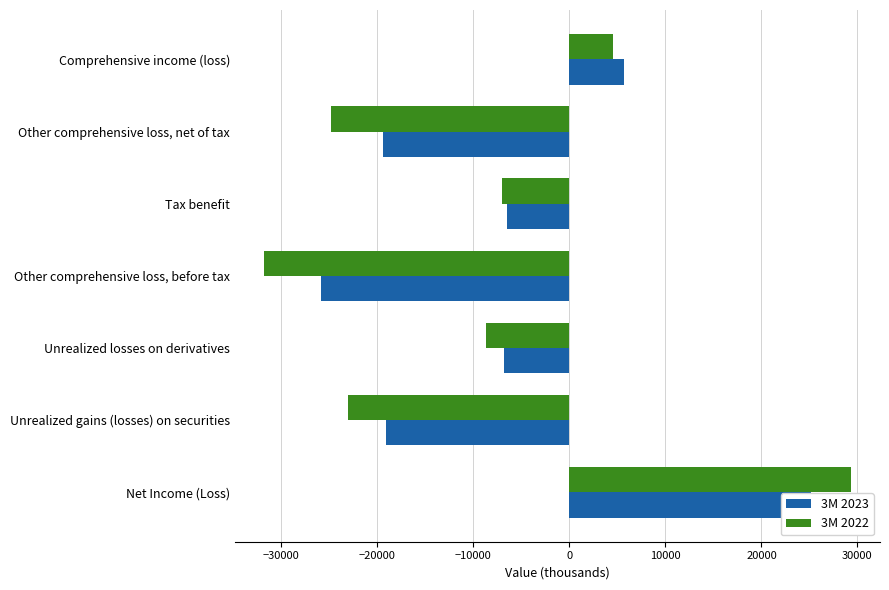

What are all the series names shown in the legend?

3M 2023, 3M 2022